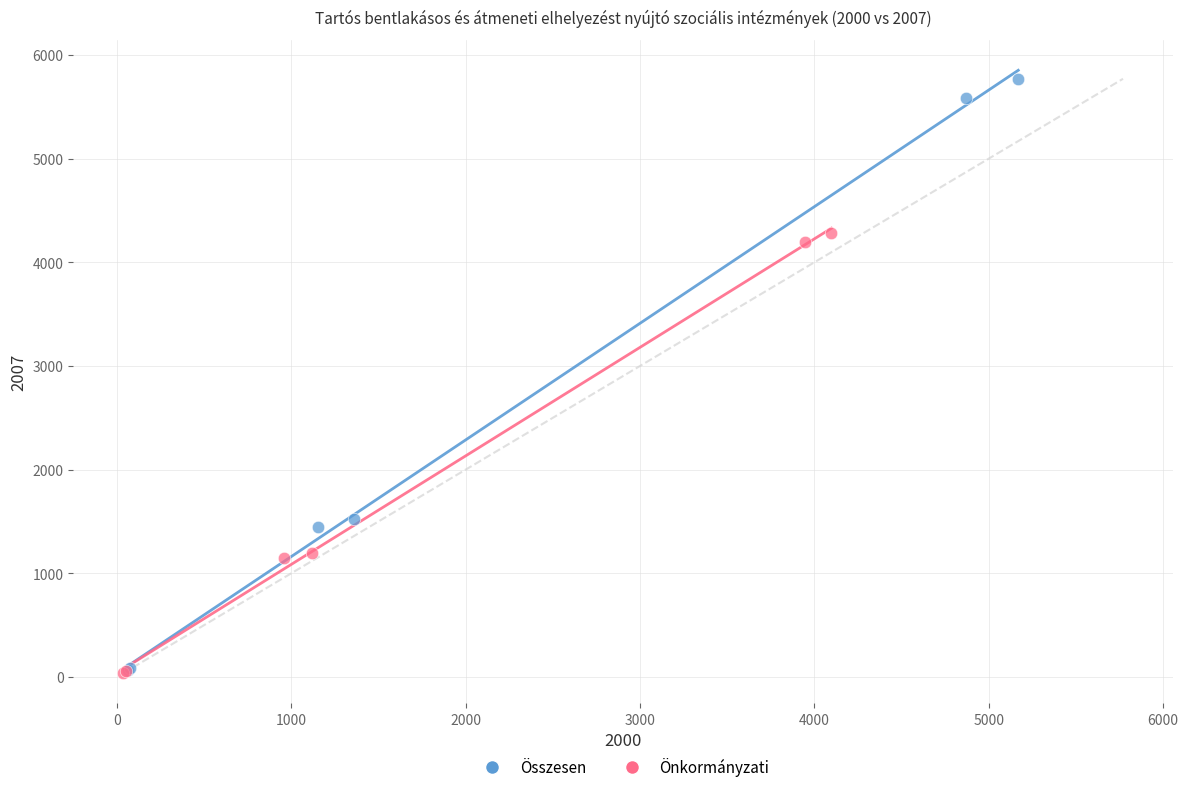

Which series reaches the maximum Y coordinate?

Összesen